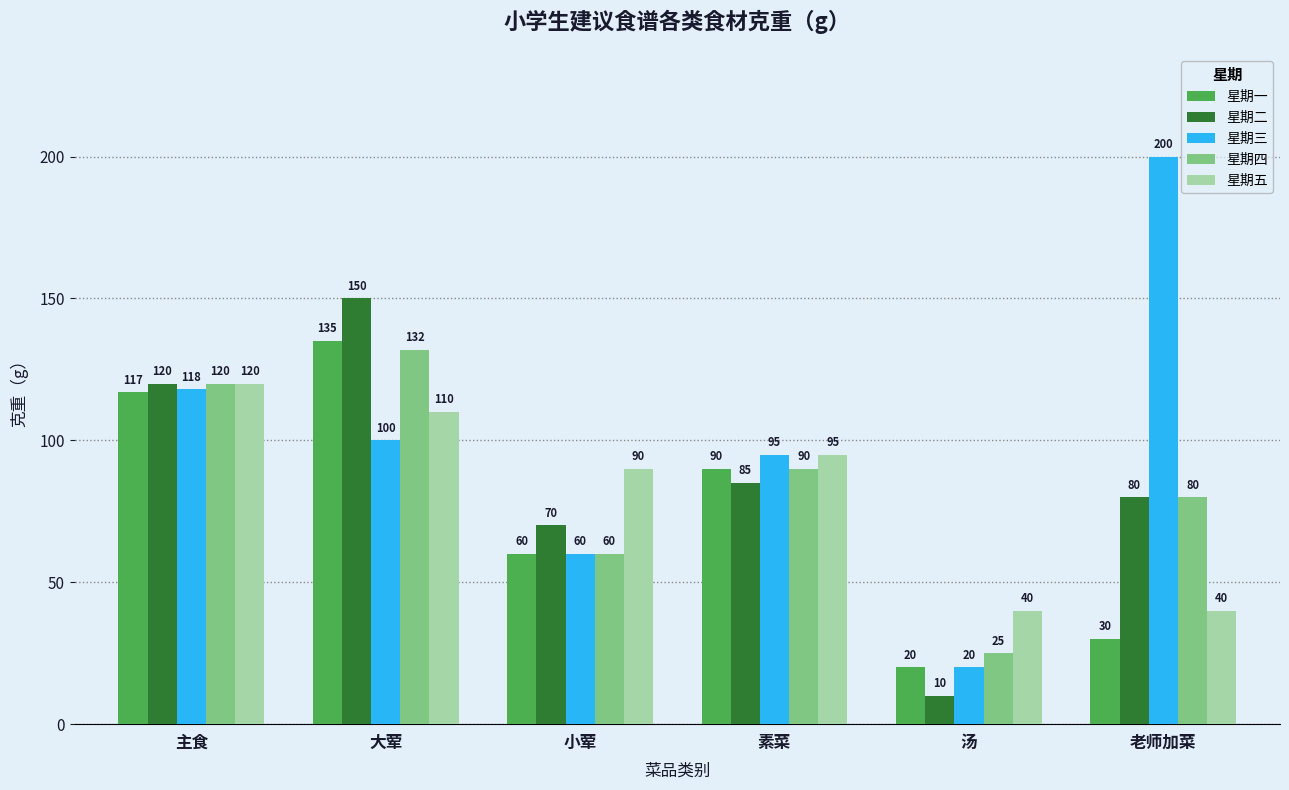

Is the value of 星期五 at 素菜 greater than the value of 星期四 at 汤?

Yes